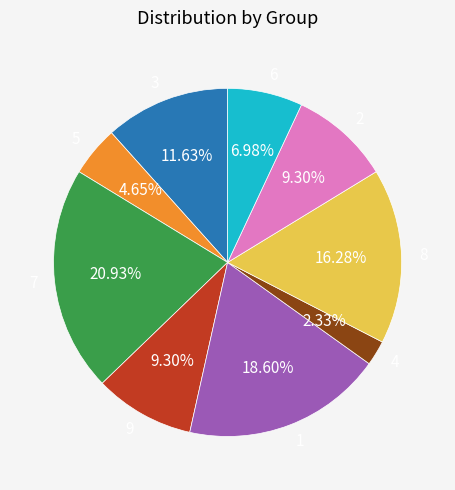

Does 8 account for over 50% of the chart?

No